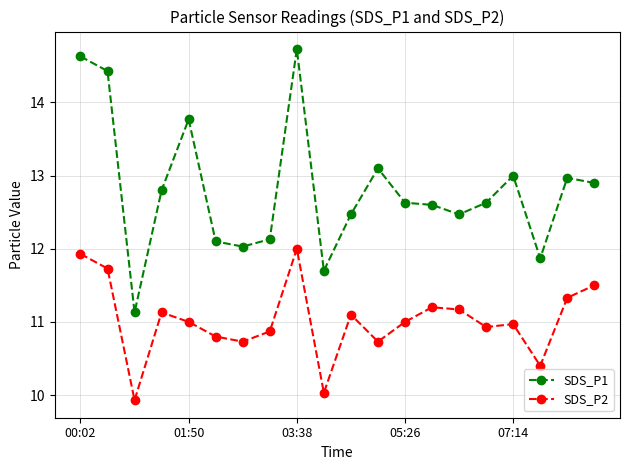

What is the sum of all SDS_P2 values?

220.5